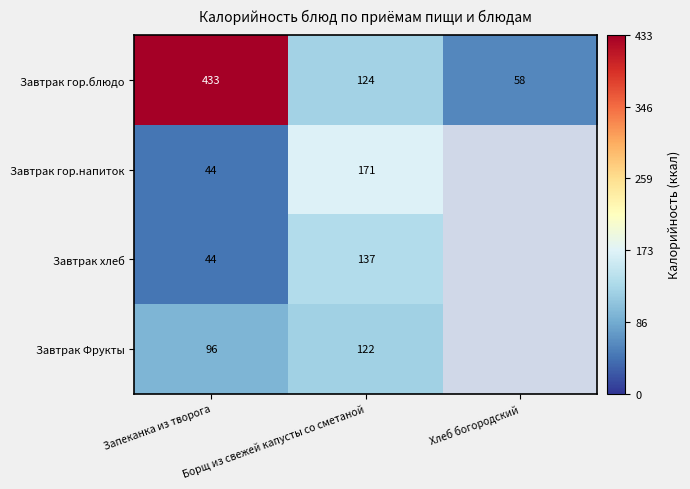

At which label does Завтрак гор.блюдо reach its peak?

Запеканка из творога